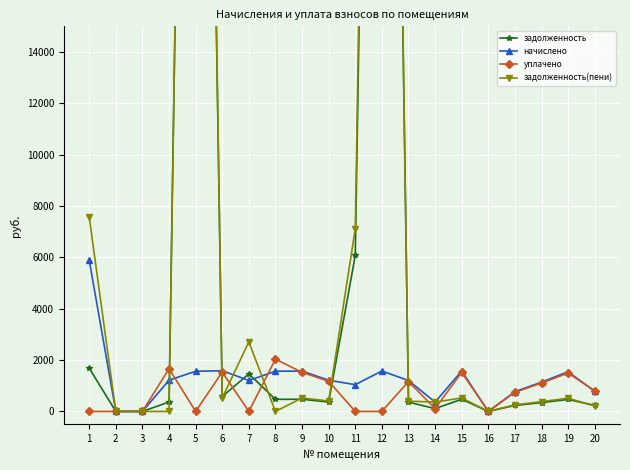

How many values in the уплачено series are below 805?

10